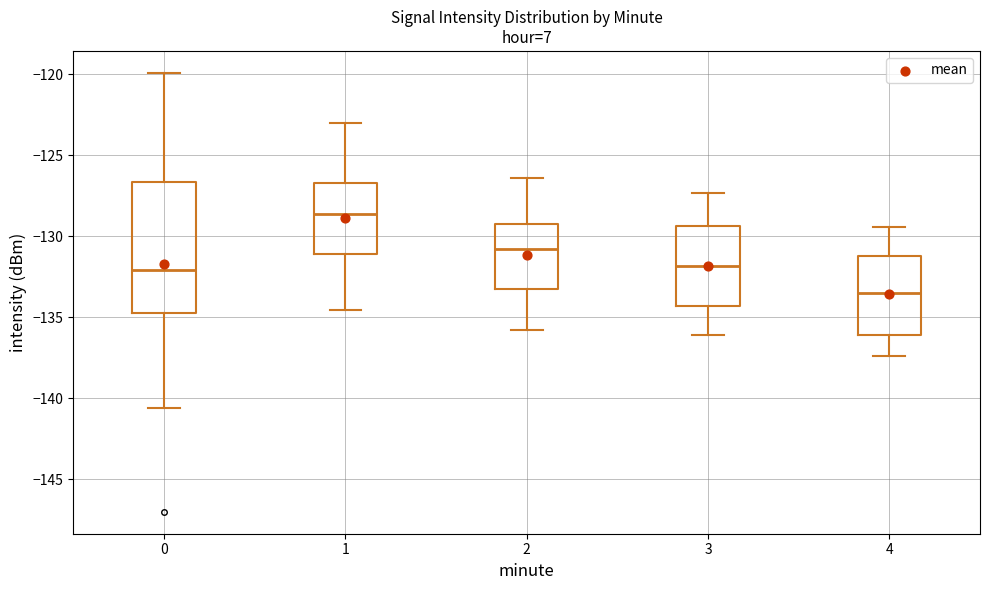

Reading left to right, transcribe this box plot: for each box, give where its median line is, the range the box spans, and where its two whiskers end, as read against the y-axis. The values are not printed on the chart, so give them approximately, as read against the axis.

0: median -132.0, box -135.0 to -126.5, whiskers -140.5 to -120.0
1: median -128.5, box -131.0 to -126.5, whiskers -134.5 to -123.0
2: median -130.5, box -133.0 to -129.0, whiskers -136.0 to -126.5
3: median -132.0, box -134.5 to -129.5, whiskers -136.0 to -127.5
4: median -133.5, box -136.0 to -131.0, whiskers -137.5 to -129.5